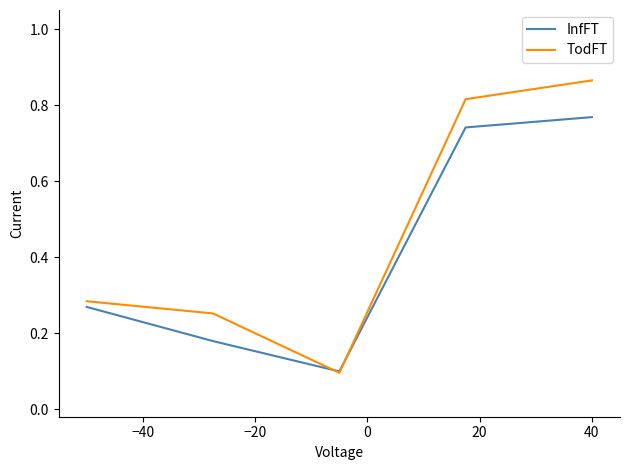

Which series has the largest total across all categories?

TodFT